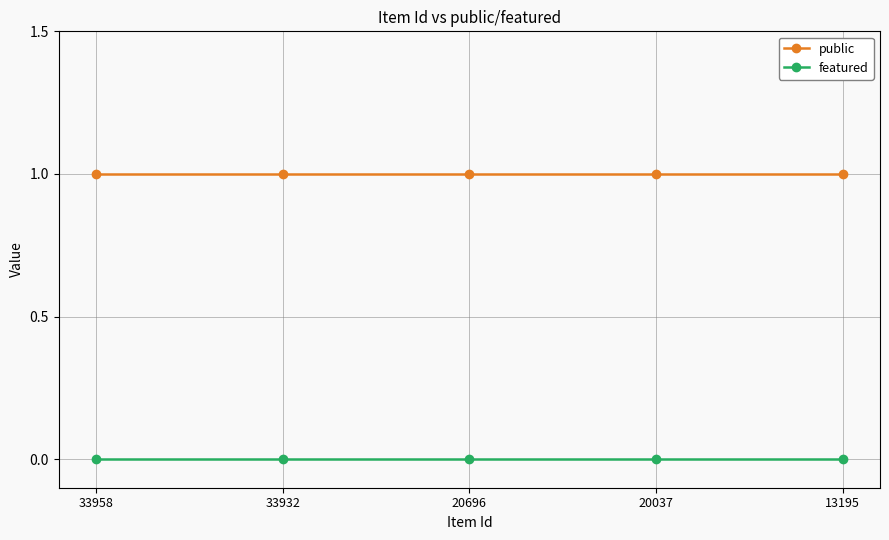

True or false: featured and public cross at least once.

False